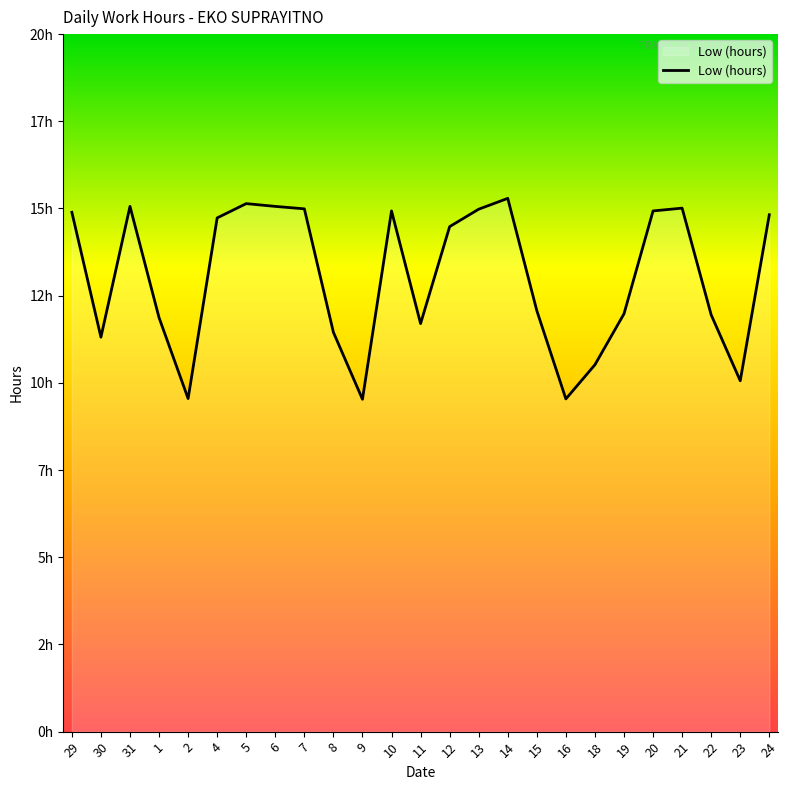

What is the smallest value displayed?

9.5